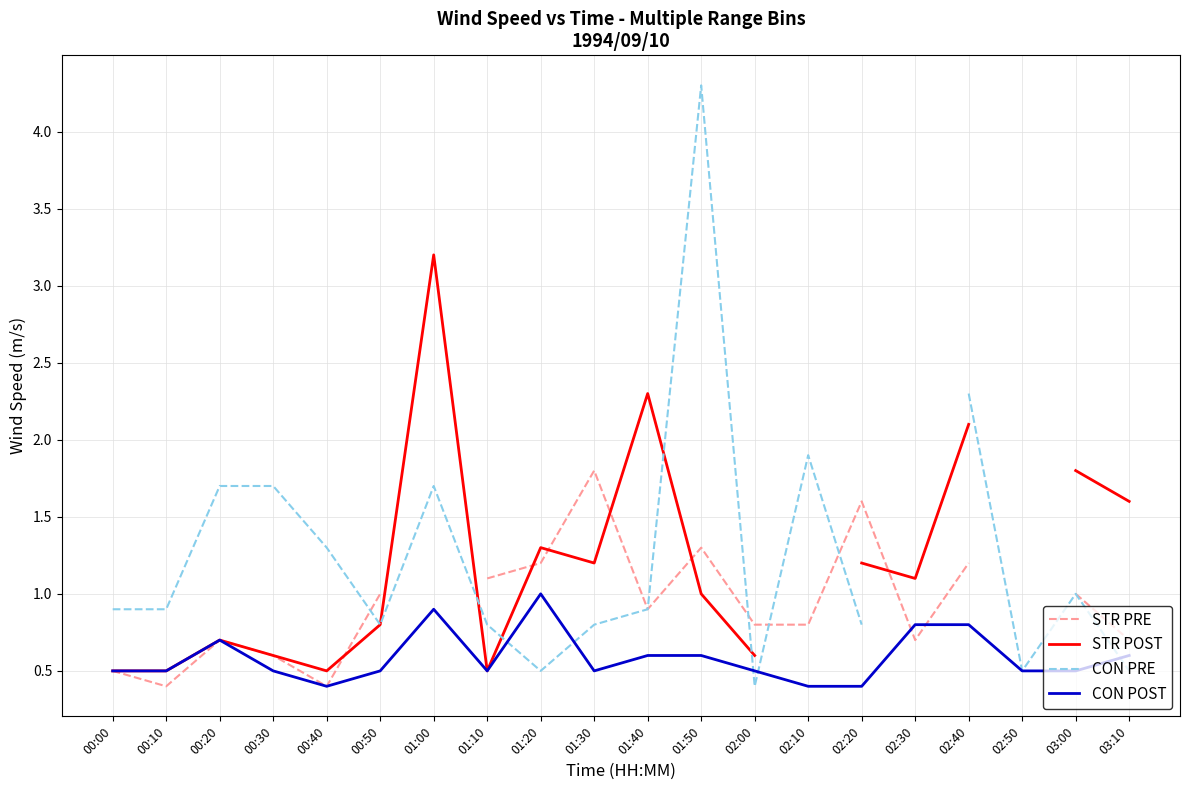

Does the chart display data point markers on the line(s)?

No